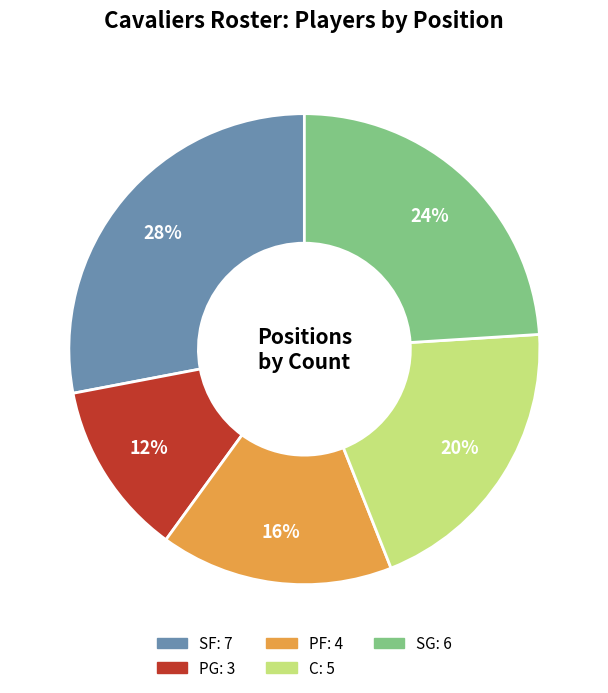

Does SF account for over 50% of the chart?

No